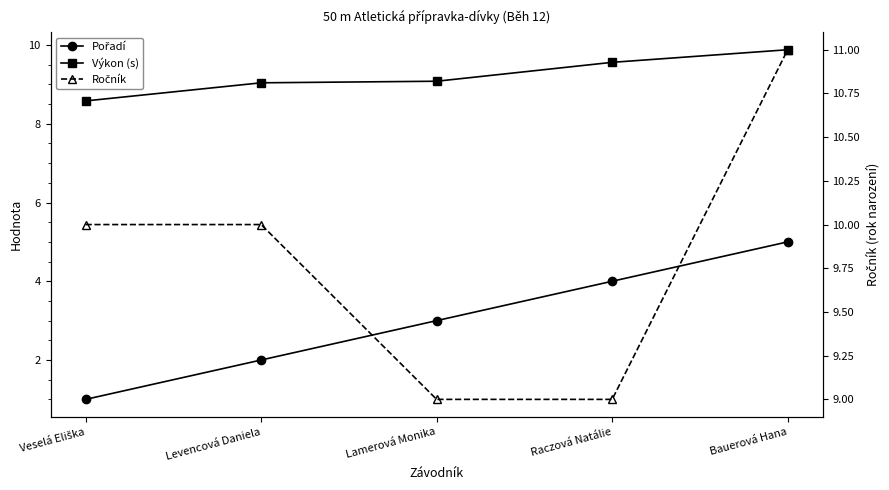

How many data points in Výkon (s) are less than 9?

1